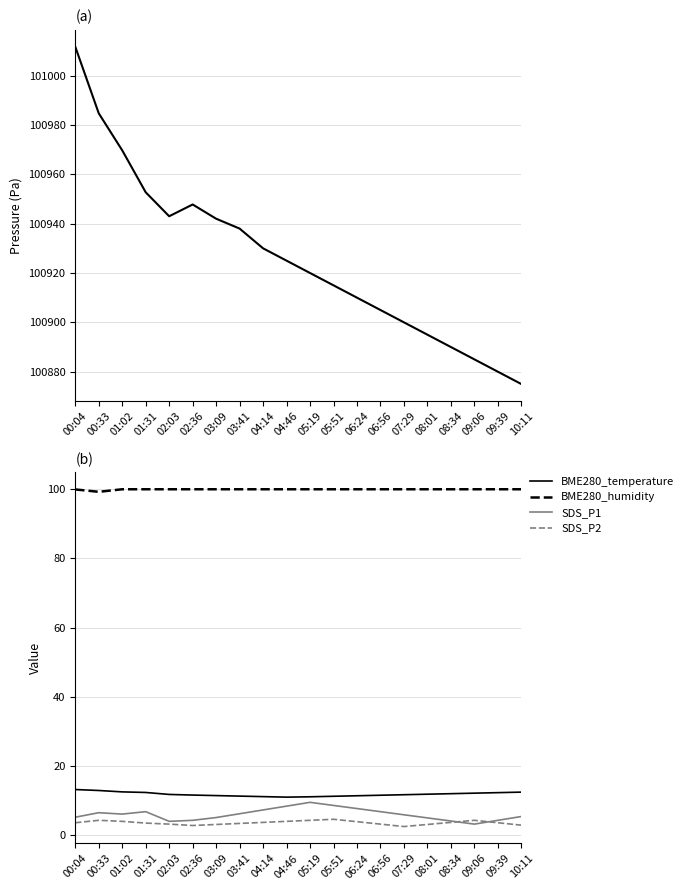

Which series has the largest total across all categories?

BME280_pressure